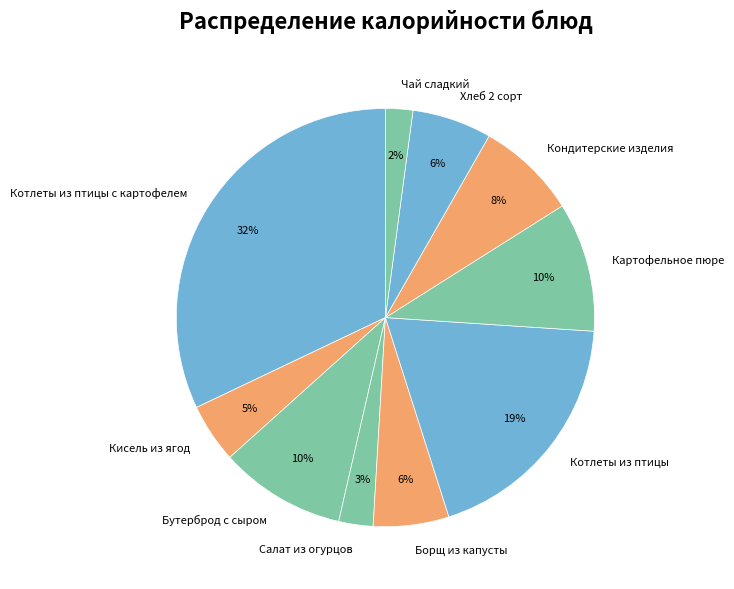

Count the number of slices in the pie.

10